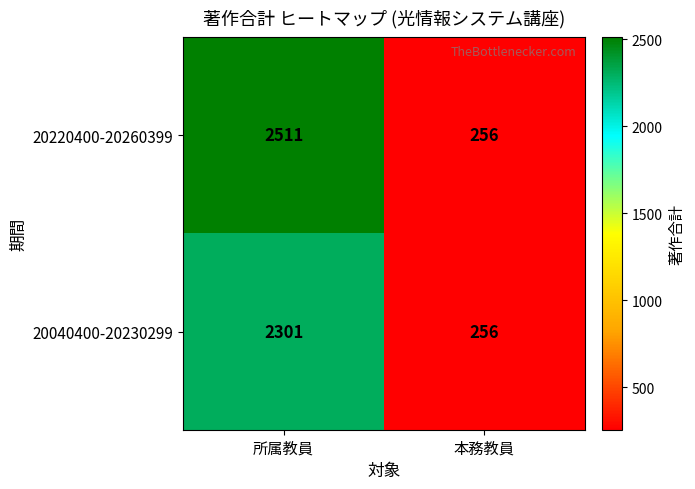

At which label is 20220400-20260399 closest to 1383?

本務教員